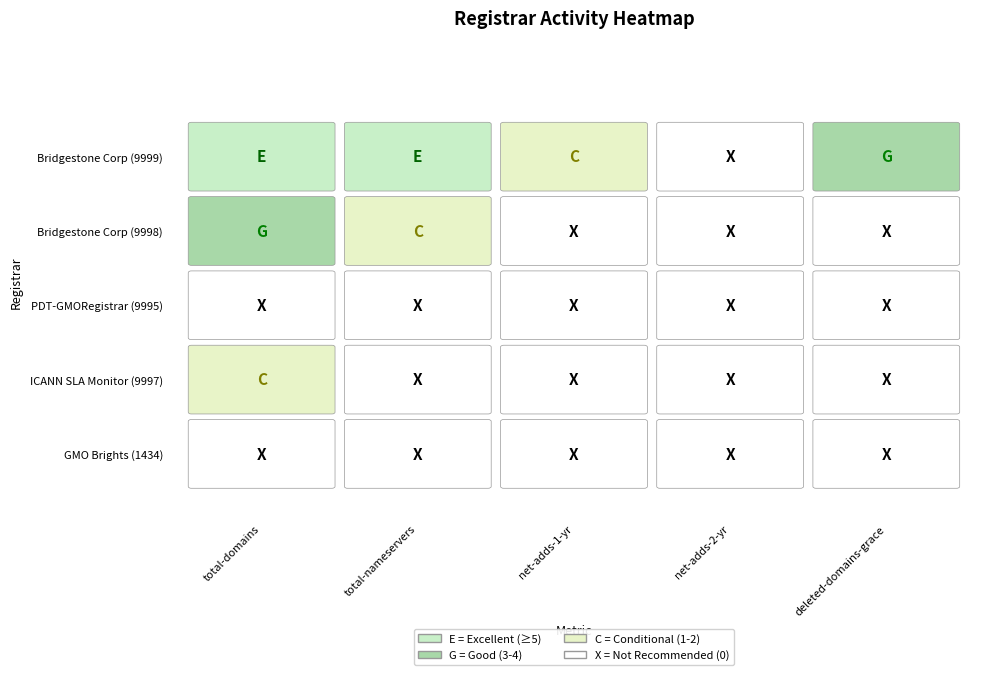

What is the total value across all series at total-domains?

11